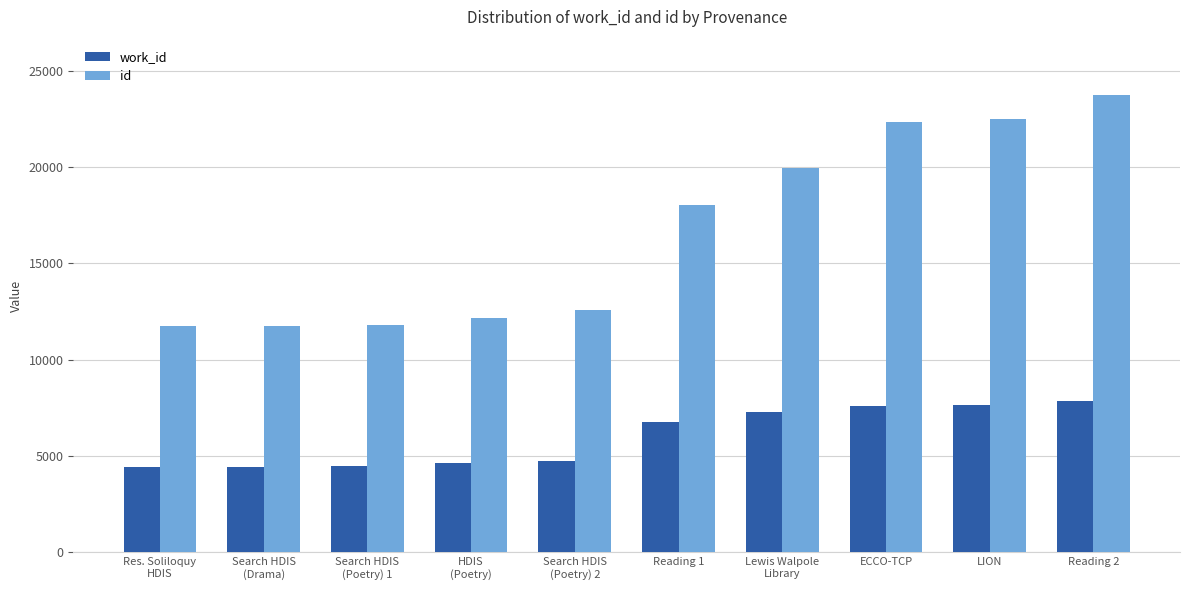

What is the sum of all id values?

166610